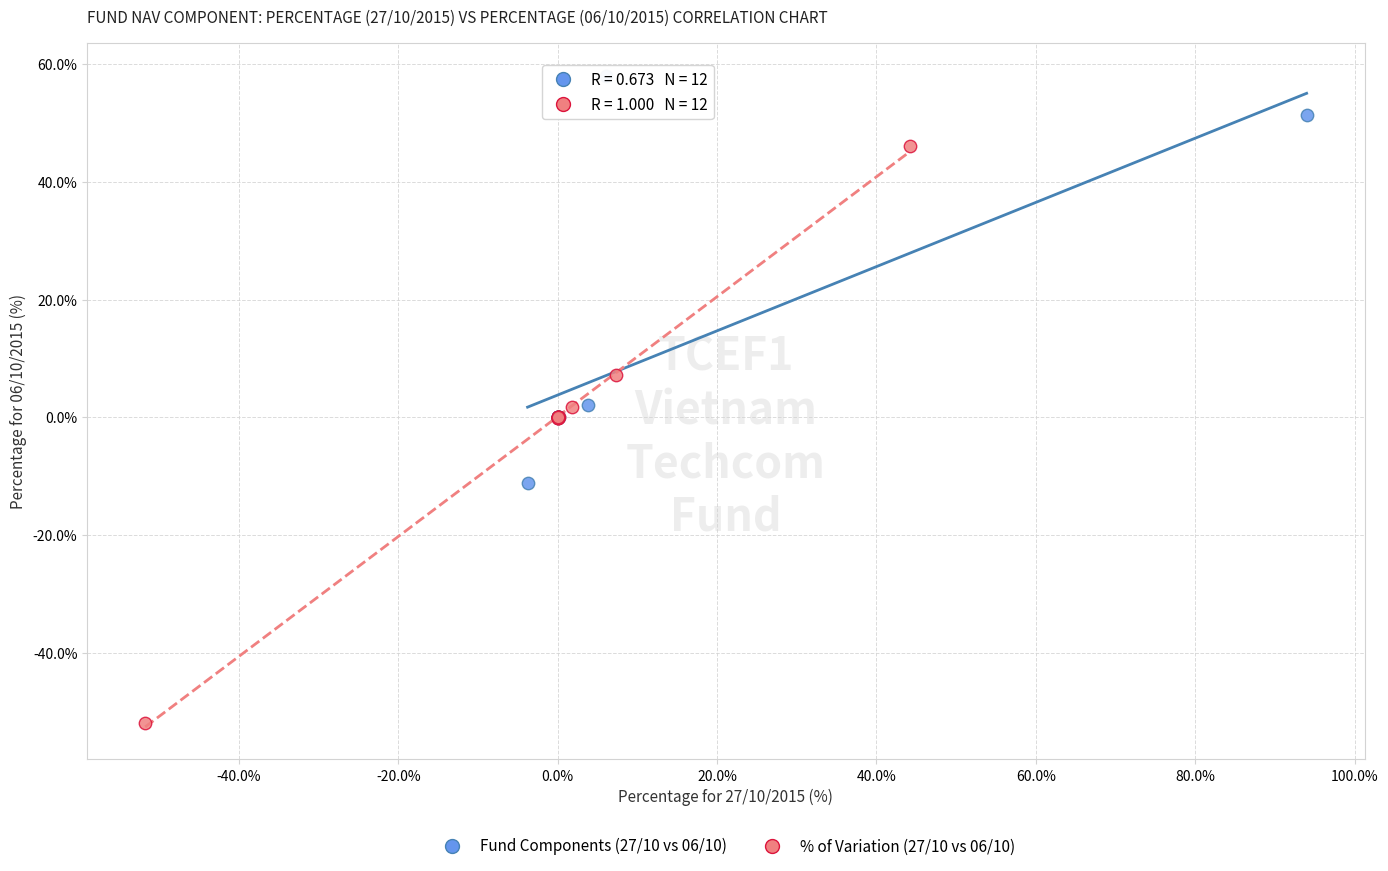

What are all the series names shown in the legend?

Fund Components (27/10 vs 06/10), % of Variation (27/10 vs 06/10)